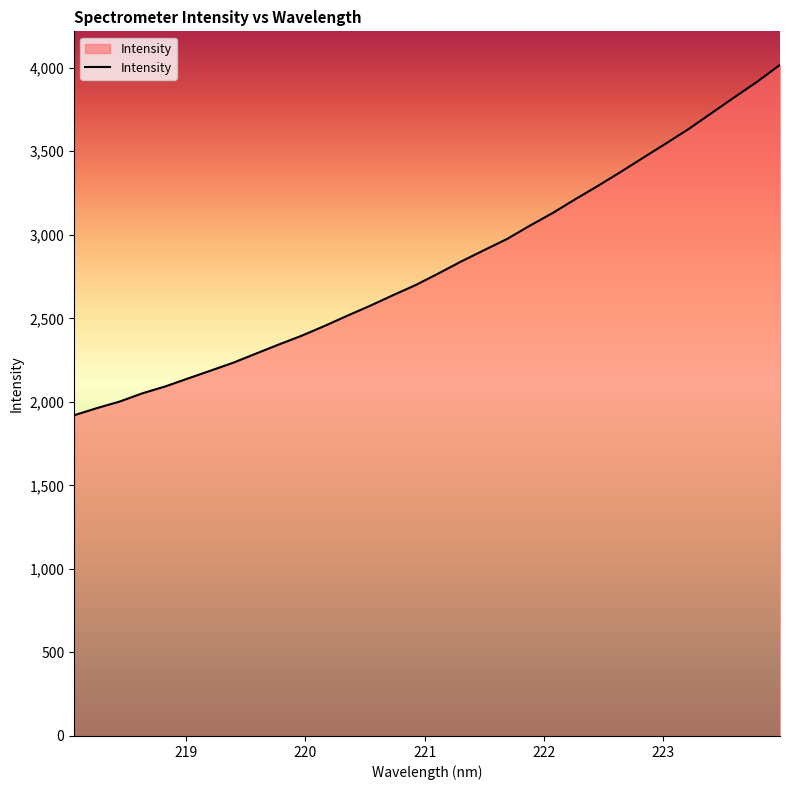

True or false: the data has more than 0 interior local peaks.

False